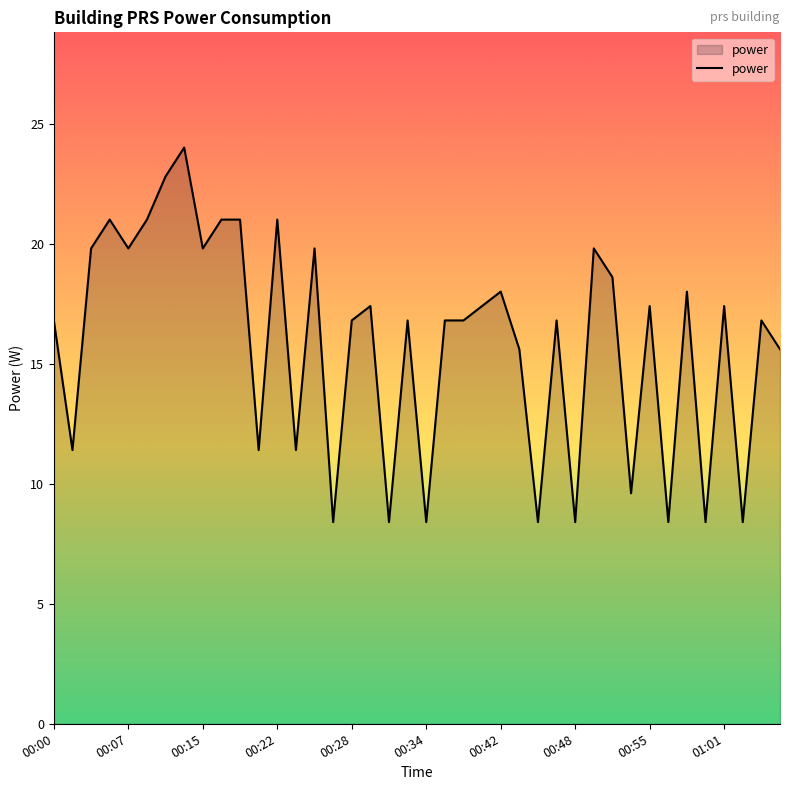

What is the smallest value displayed?

8.4